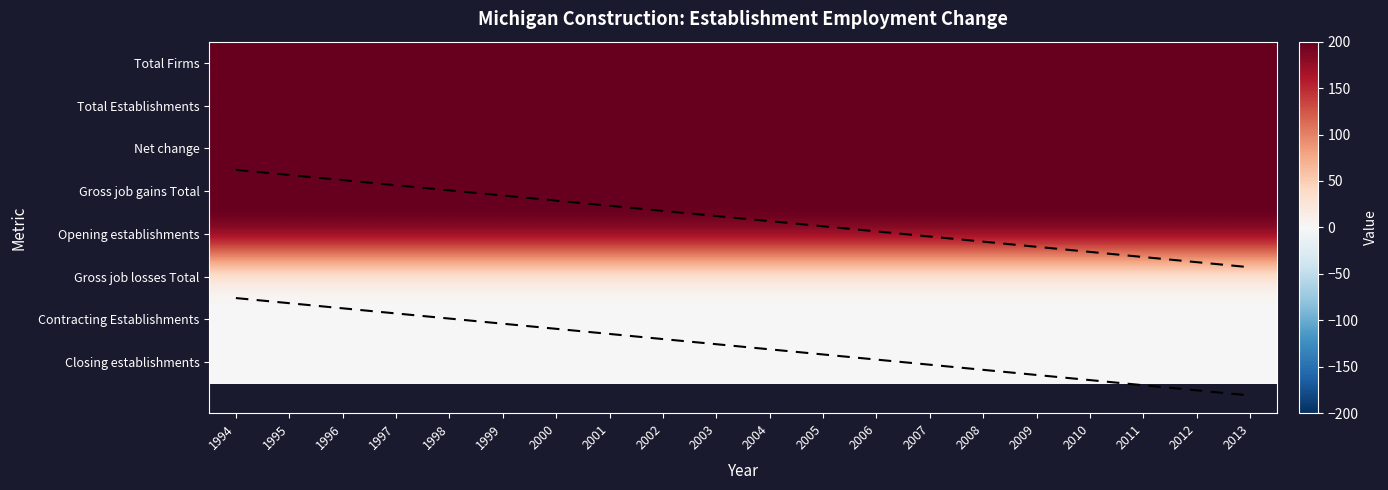

Count the number of categories in the chart.

20